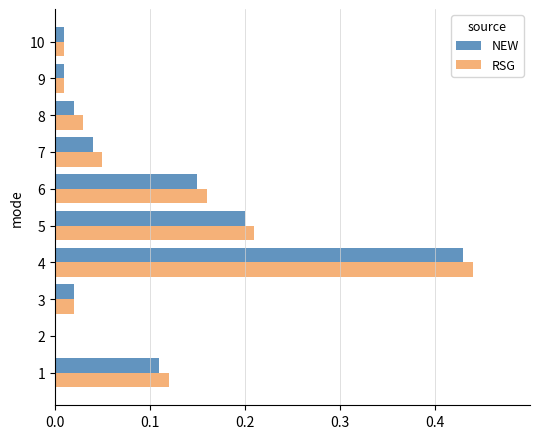

What is the total value across all series at 6?

0.3